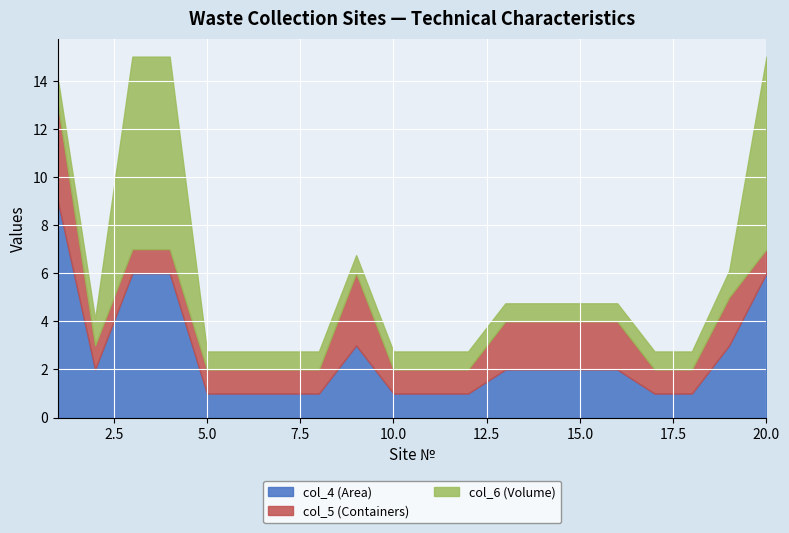

True or false: col_5 (Containers) and col_4 (Area) intersect in this chart.

False